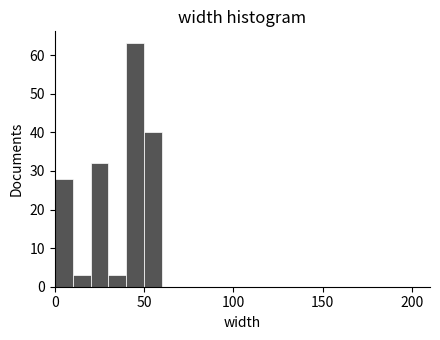

Around what value on the x-axis is the tallest bar? Give the approximate position of its centre, as read against the axis.

45